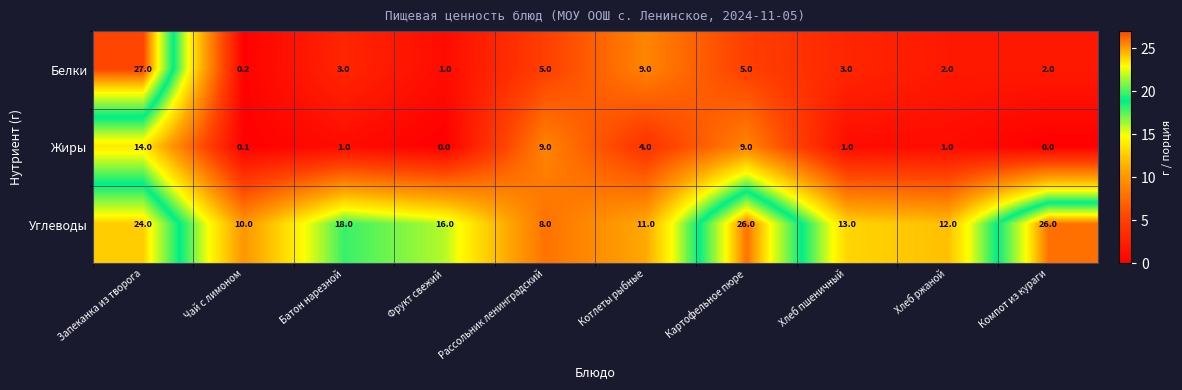

The Белки series shows 3.0 at Батон нарезной. True or false?

True